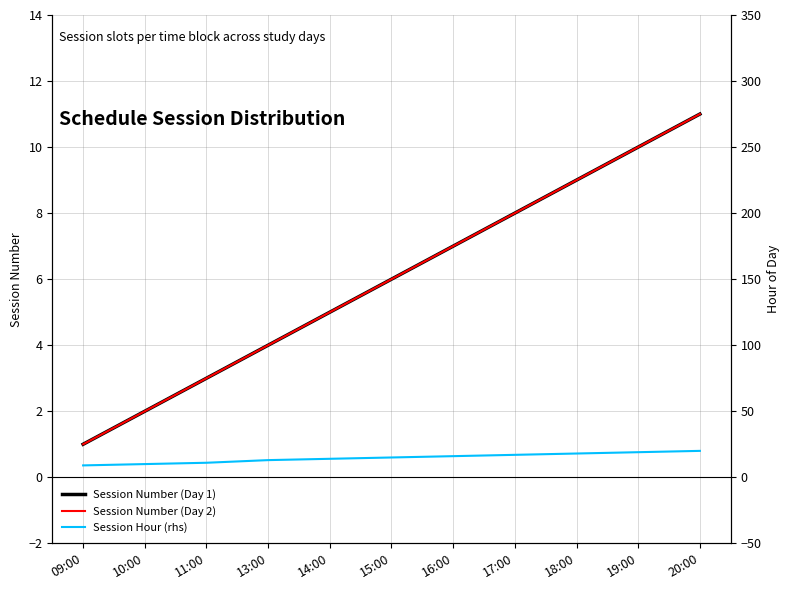

The Session Hour (rhs) series shows 11 at 11:00. True or false?

True